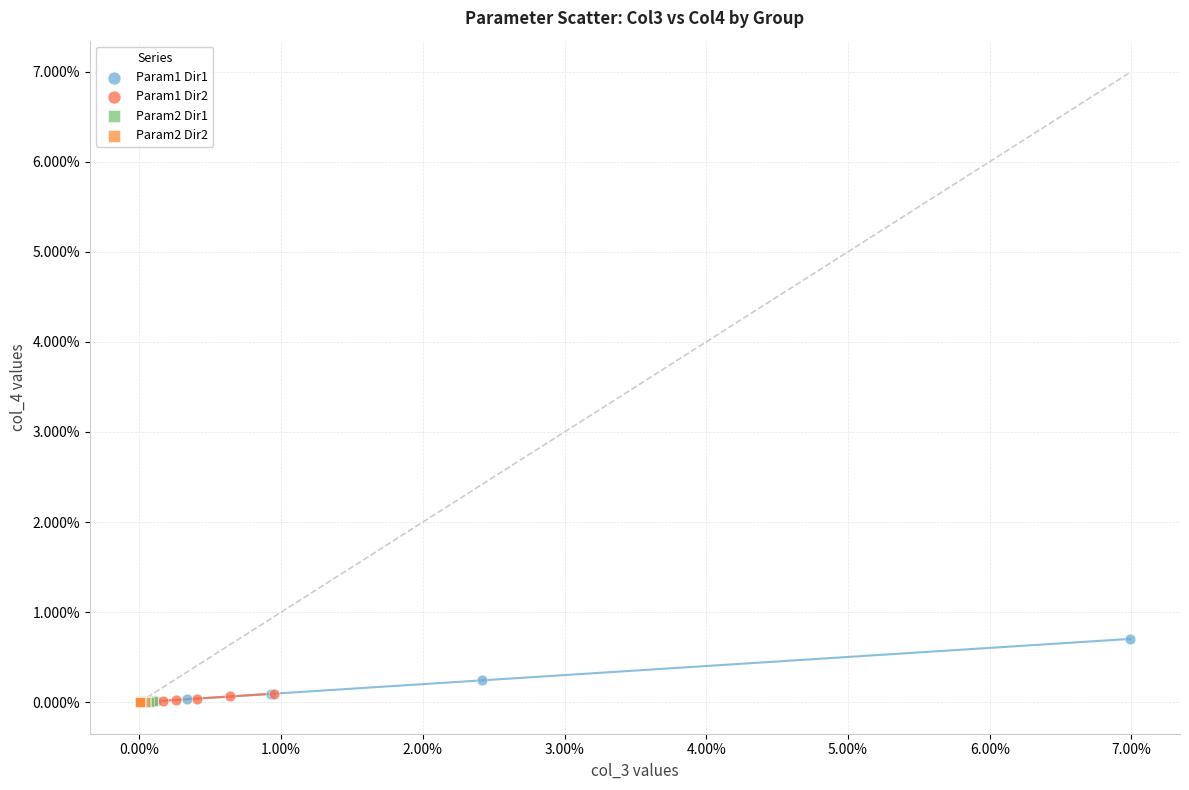

Which series has the widest spread of Y values?

Param1 Dir1